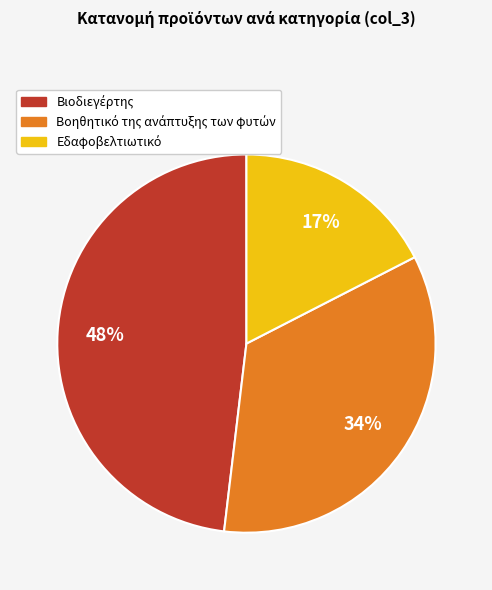

Is there a majority slice in this chart?

No